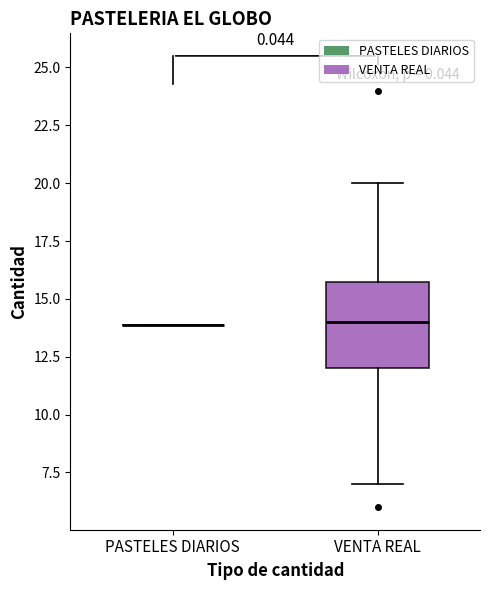

Reading left to right, transcribe this box plot: for each box, give where its median line is, the range the box spans, and where its two whiskers end, as read against the y-axis. The values are not printed on the chart, so give them approximately, as read against the axis.

PASTELES DIARIOS: box collapsed to a line at 14, whiskers 14 to 14
VENTA REAL: median 14, box 12 to 16, whiskers 7 to 20